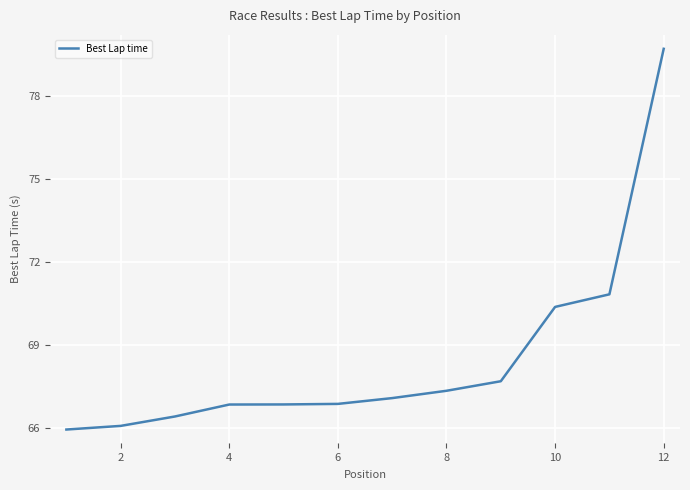

What is the smallest value displayed?

65.9